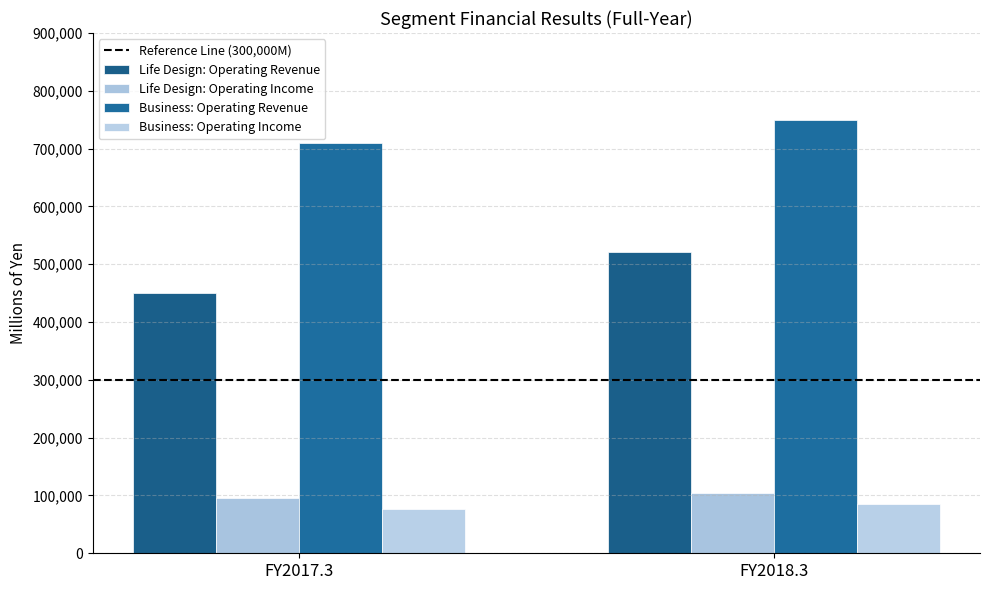

How many categories are shown in the chart?

2